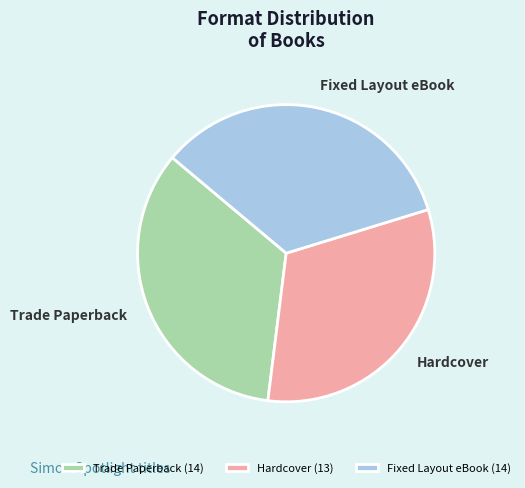

Is the sum of Trade Paperback and Fixed Layout eBook greater than half?

Yes